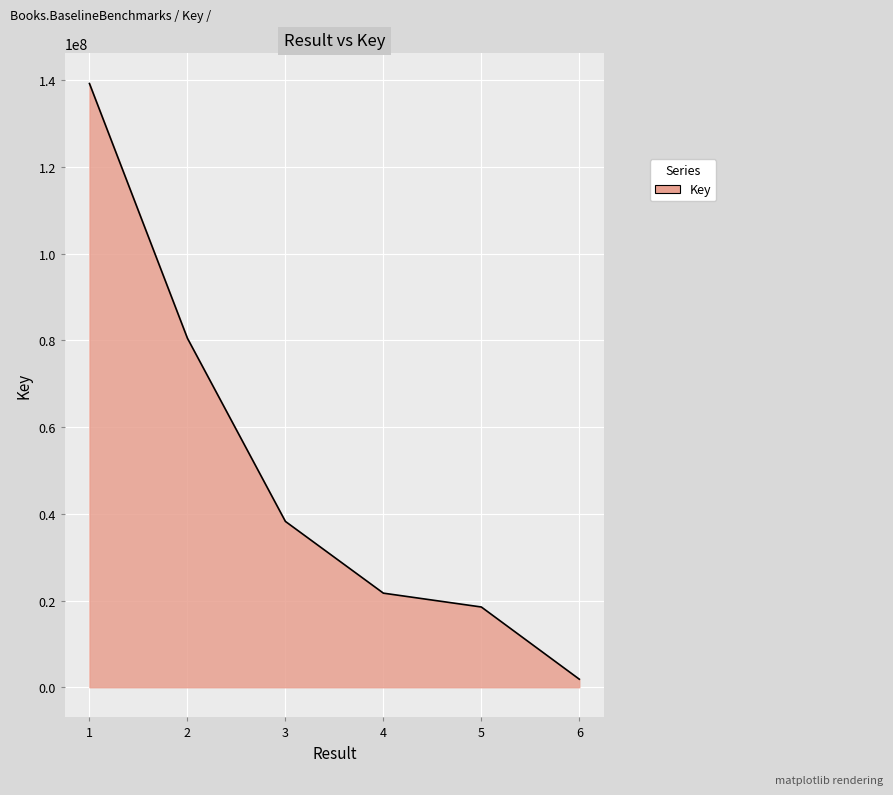

Reading right to left, extract all data points from this chart.

1851516	18505706	21699752	38248238	80490289	139245659